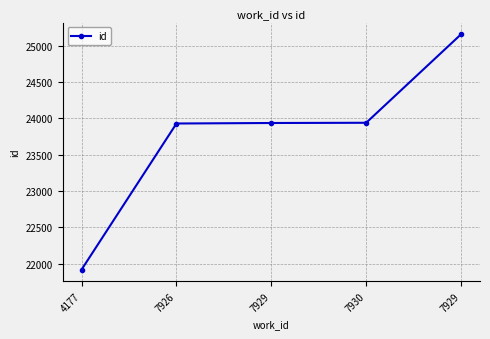

Reading left to right, list all the values displayed in this chart.

4177=21922	7926=23929	7929=23936	7930=23939	7929=25155